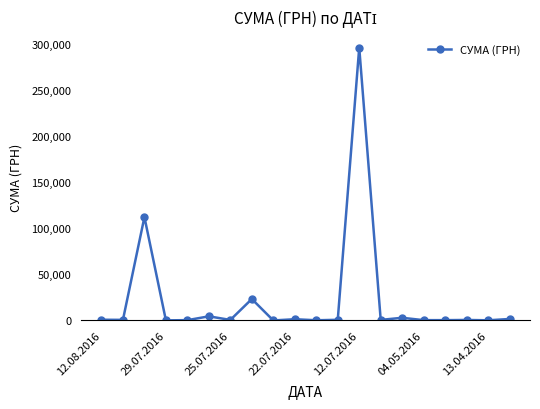

What is the value of the 3rd point from the left?

111990.4